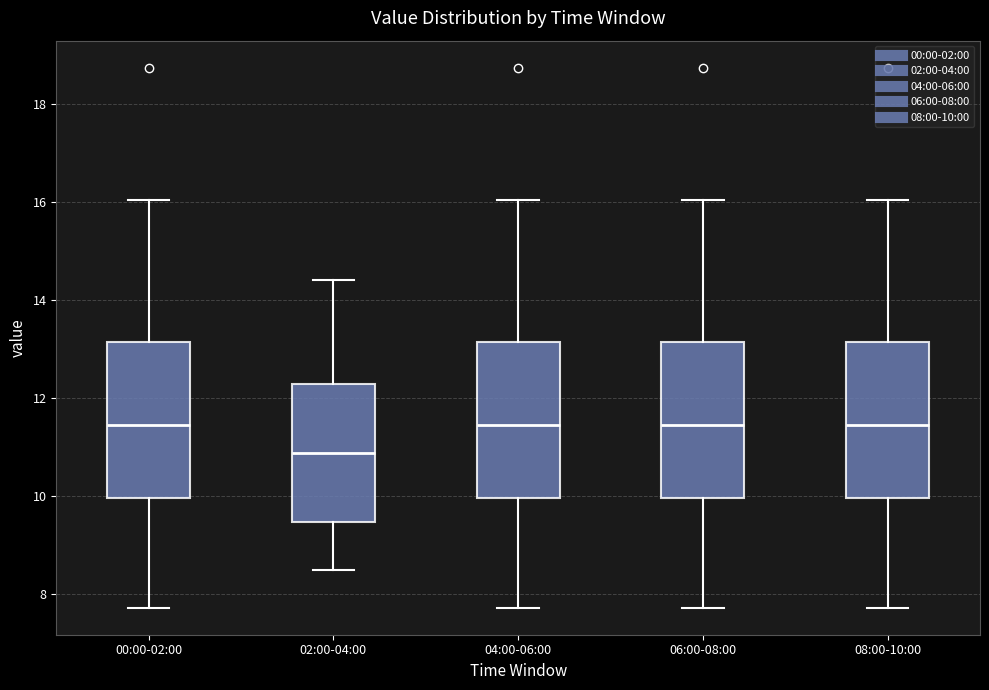

Where is the lower edge of the box for 08:00-10:00 on the y-axis? The values are not printed on the chart, so give them approximately, as read against the axis.

10.0